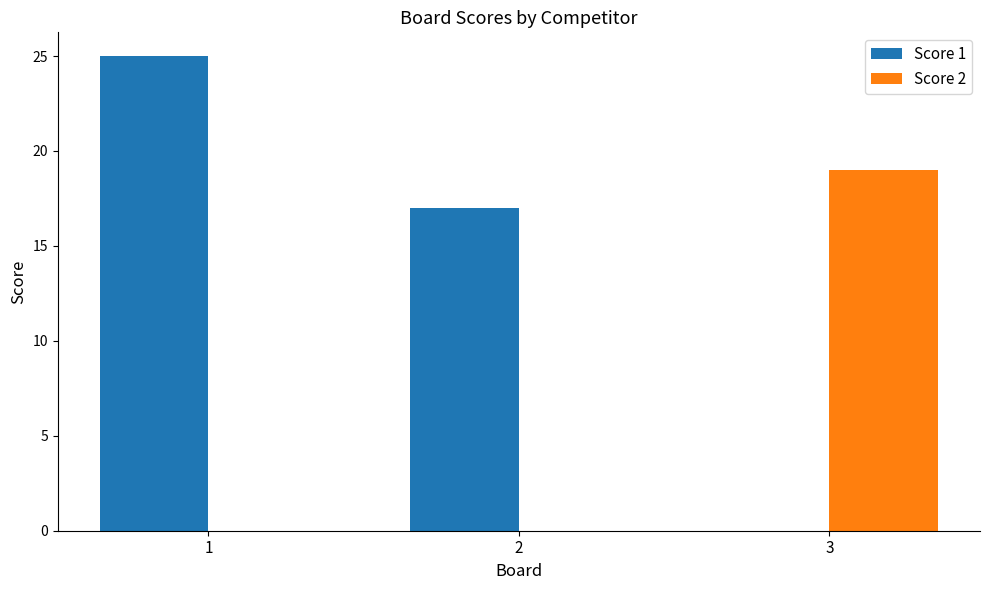

Is it true that Score 1 equals -11 at 3?

False